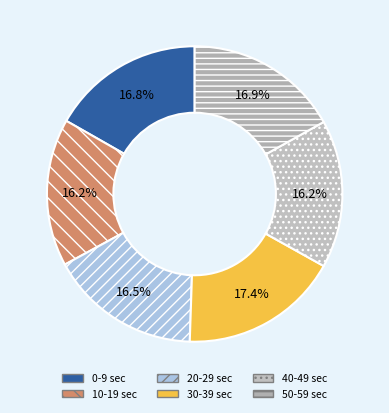

What percentage is NOT represented by 0?

83.2%